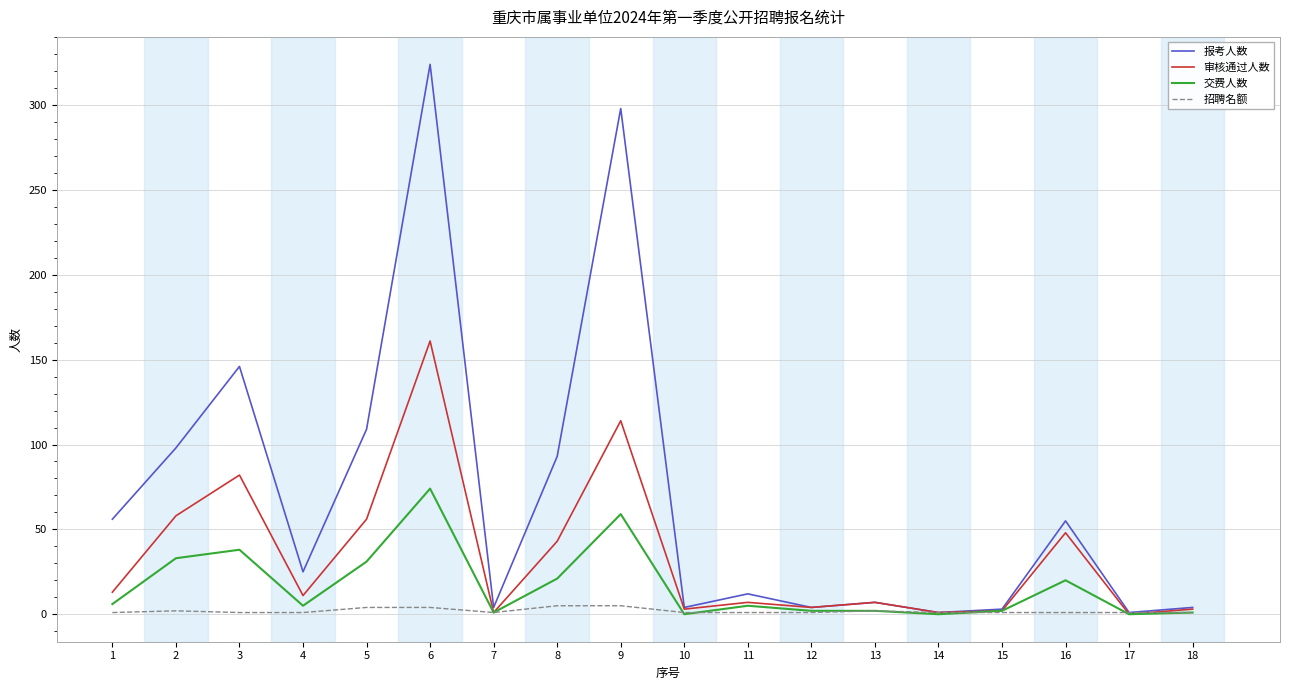

What is the maximum value for 交费人数?

74